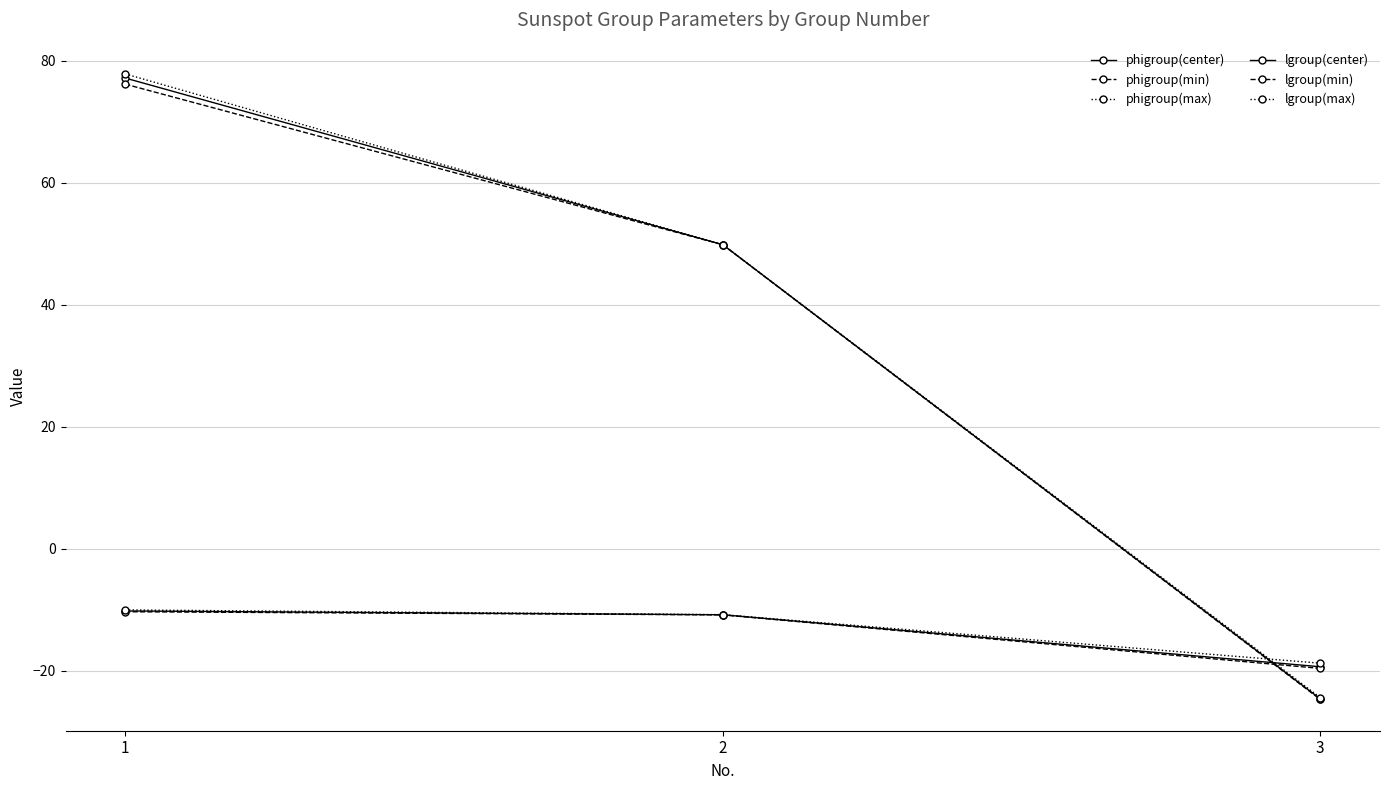

Does the chart have visible grid lines?

Yes